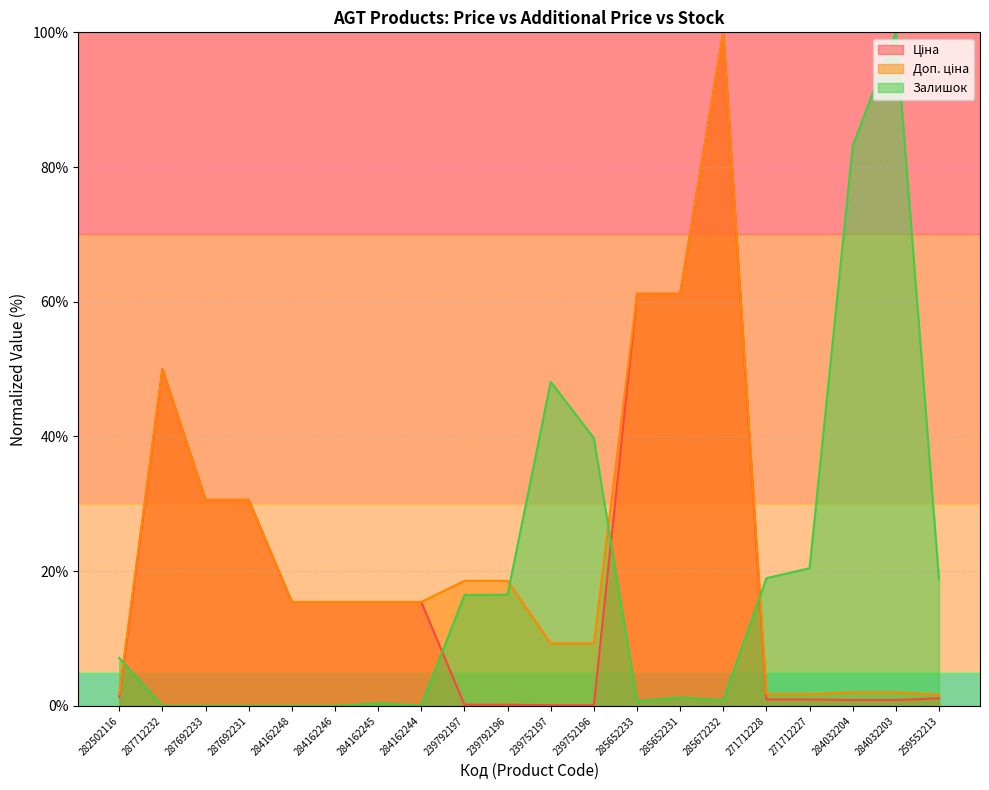

The Доп. ціна series shows 14.1 at 285652233. True or false?

False